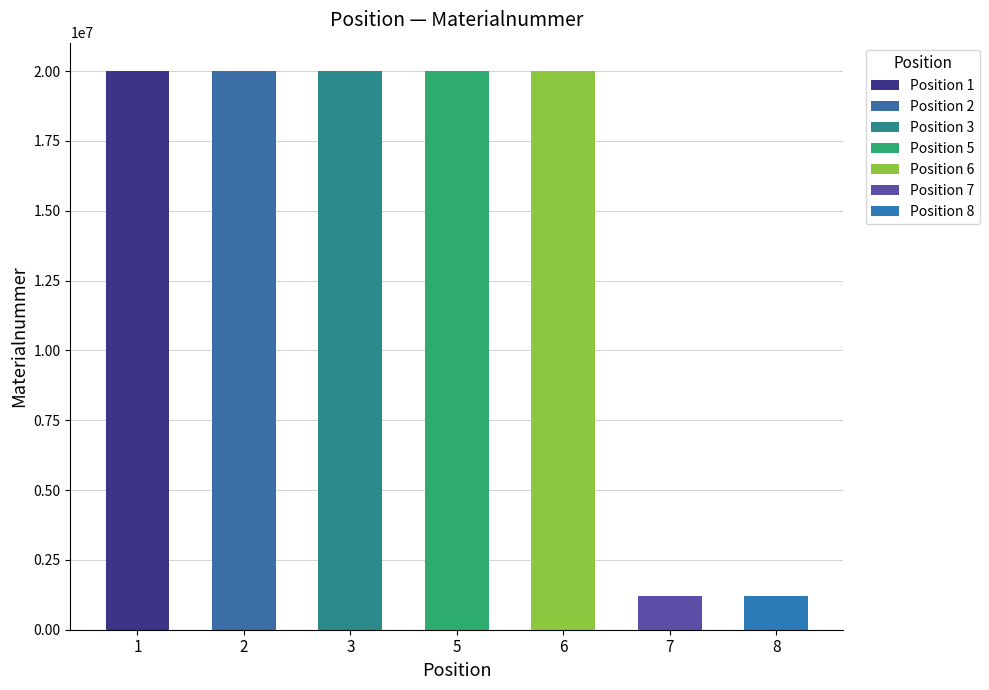

The value at 7 is 502966. True or false?

False